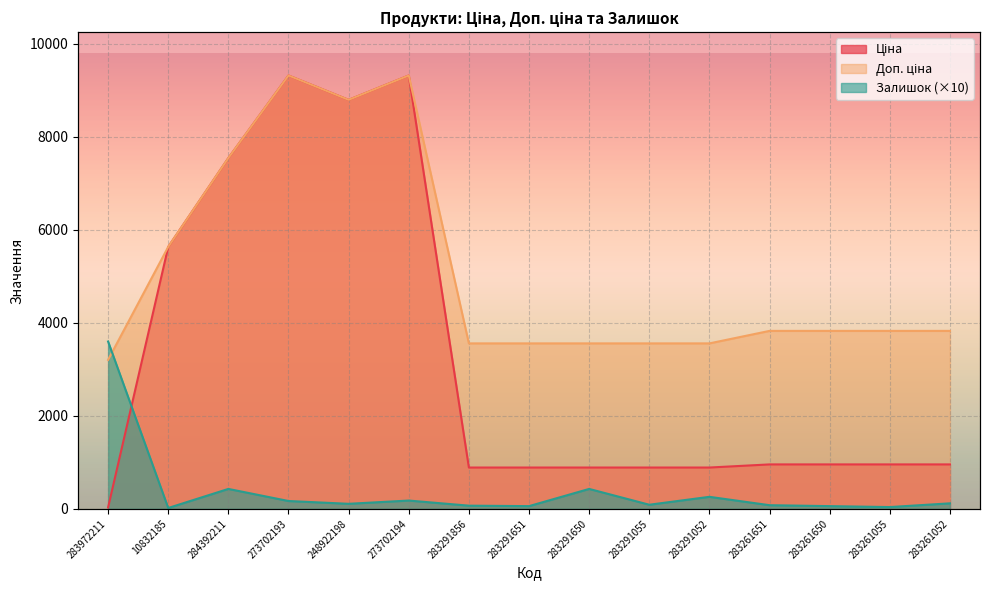

Reading left to right, extract all data points from this chart.

Ціна: 32.0	5636.0	7545.9	9321.4	8797.6	9321.4	889.9	889.9	889.9	889.9	889.9	957.1	957.1	957.1	957.1
Доп. ціна: 3205.0	5636.0	7545.9	9321.4	8797.6	9321.4	3559.7	3559.7	3559.7	3559.7	3559.7	3828.4	3828.4	3828.4	3828.4
Залишок: 3600.0	20.0	430.0	170.0	110.0	180.0	70.0	60.0	430.0	90.0	260.0	80.0	60.0	40.0	120.0